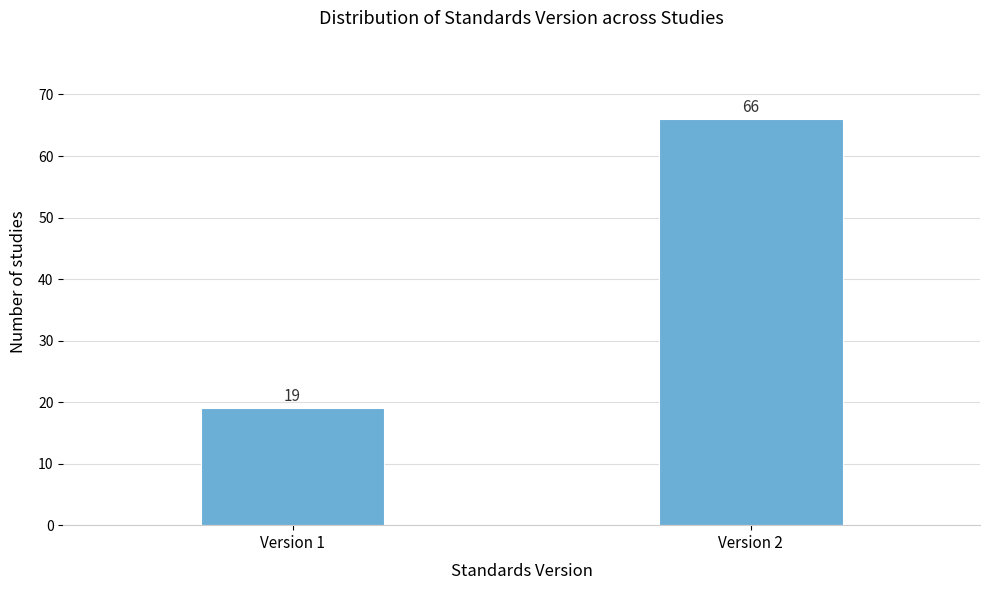

Reading left to right, extract all data points from this chart.

19	66